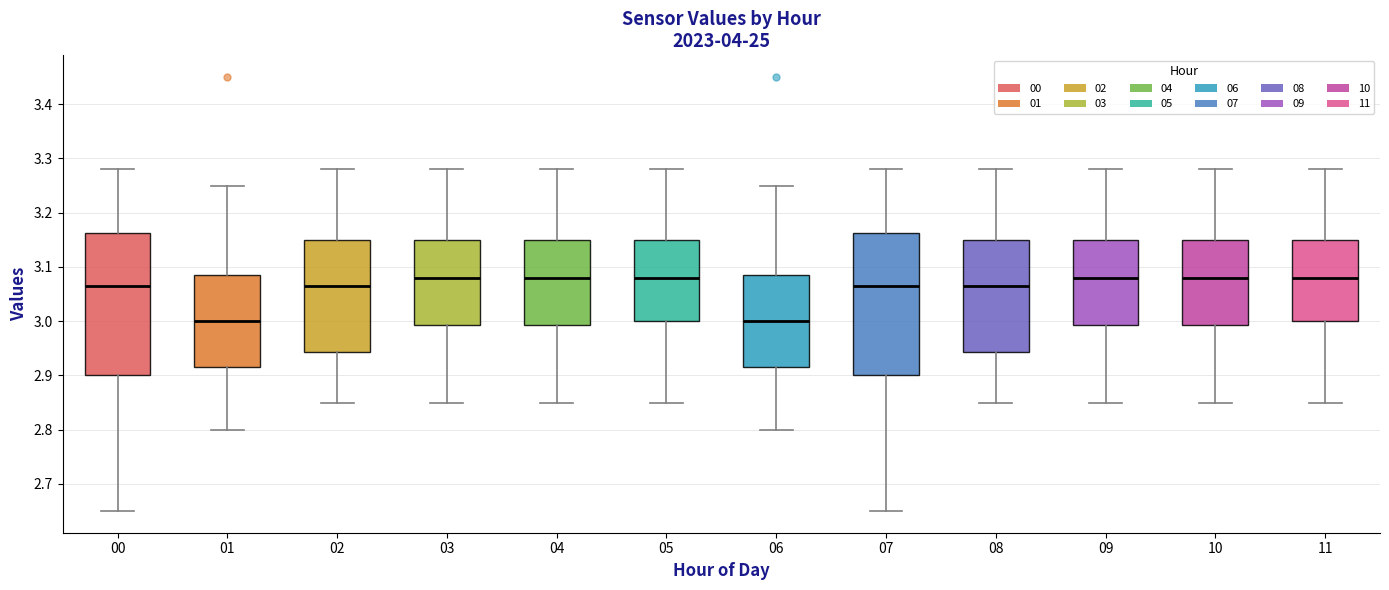

Reading left to right, read every box against the y-axis: the position of its median line, the range the box covers, and the ends of its whiskers. The values are not printed on the chart, so give them approximately, as read against the axis.

00: median 3.07, box 2.90 to 3.16, whiskers 2.65 to 3.28
01: median 3.00, box 2.92 to 3.09, whiskers 2.80 to 3.25
02: median 3.07, box 2.94 to 3.15, whiskers 2.85 to 3.28
03: median 3.08, box 2.99 to 3.15, whiskers 2.85 to 3.28
04: median 3.08, box 2.99 to 3.15, whiskers 2.85 to 3.28
05: median 3.08, box 3.00 to 3.15, whiskers 2.85 to 3.28
06: median 3.00, box 2.92 to 3.09, whiskers 2.80 to 3.25
07: median 3.07, box 2.90 to 3.16, whiskers 2.65 to 3.28
08: median 3.07, box 2.94 to 3.15, whiskers 2.85 to 3.28
09: median 3.08, box 2.99 to 3.15, whiskers 2.85 to 3.28
10: median 3.08, box 2.99 to 3.15, whiskers 2.85 to 3.28
11: median 3.08, box 3.00 to 3.15, whiskers 2.85 to 3.28